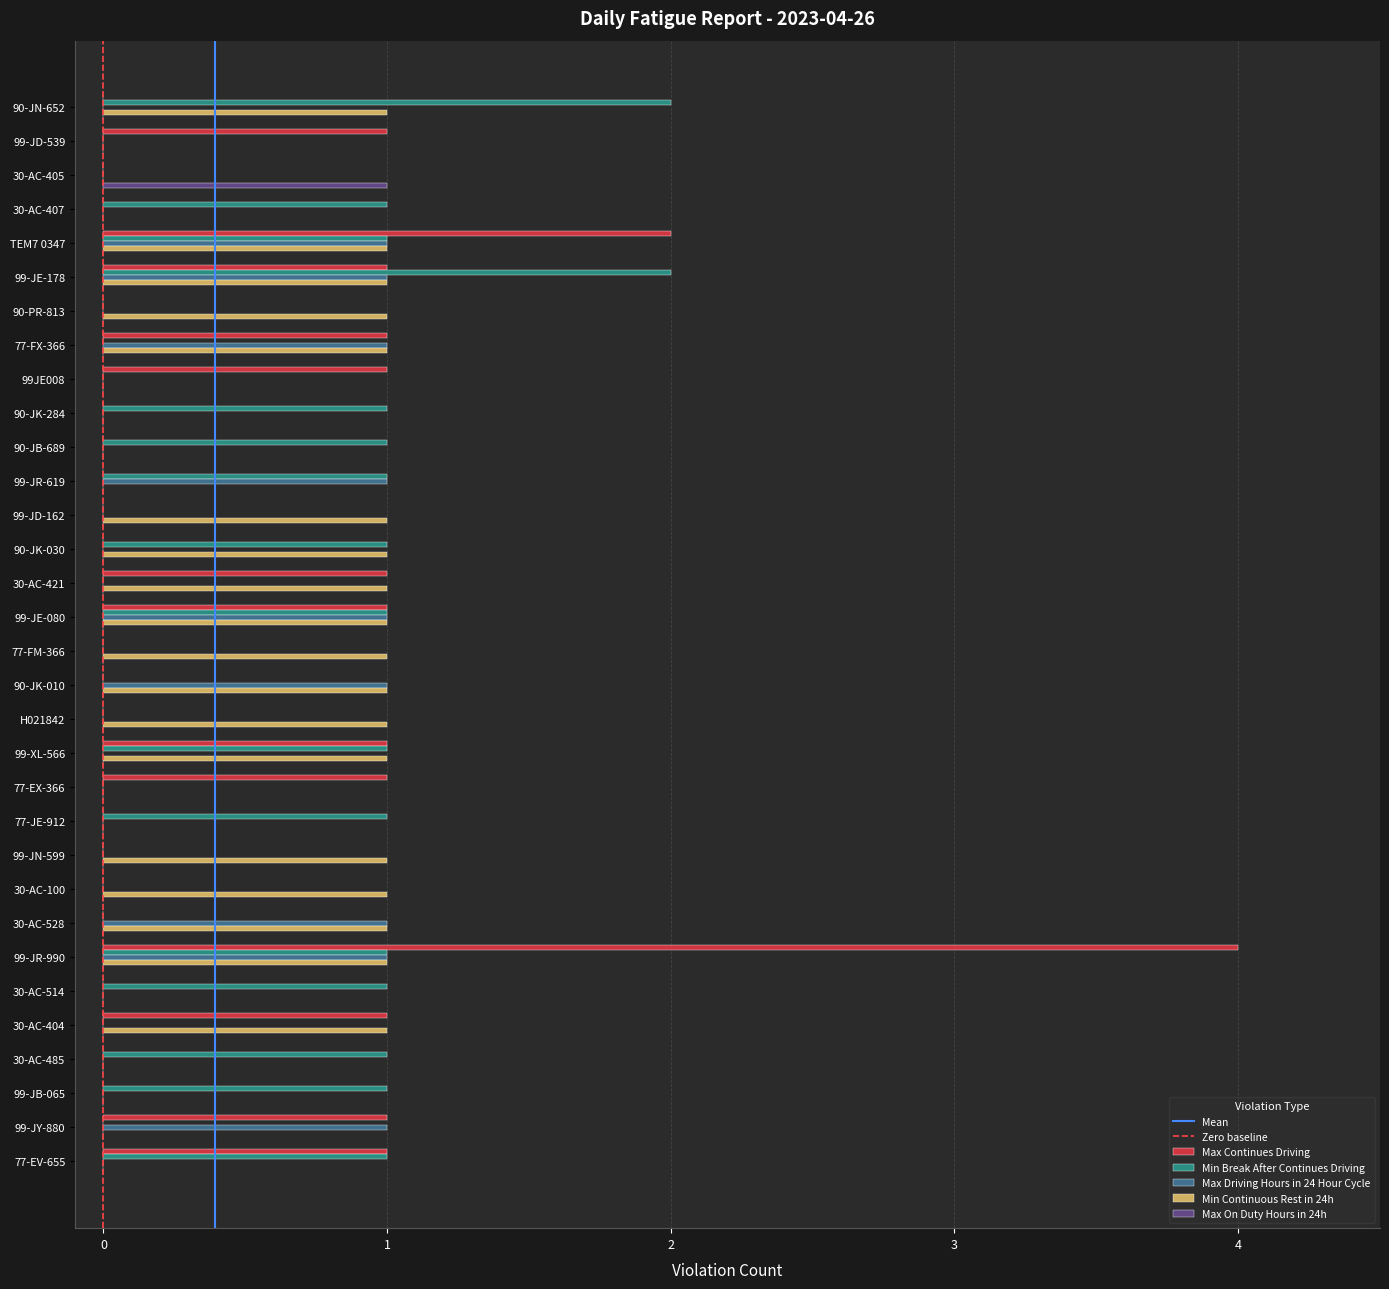

What is the sum of all Min Break After Continues Driving values?

18